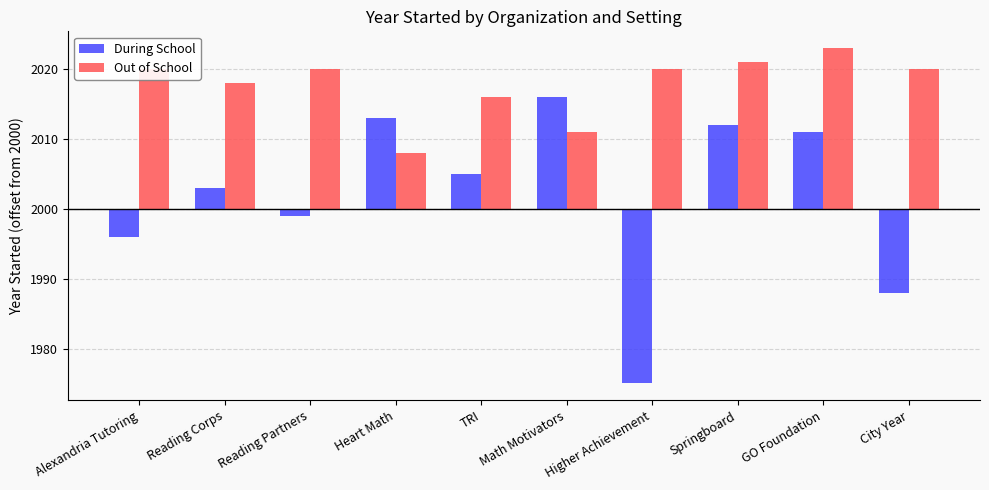

What are all the series names shown in the legend?

During School, Out of School